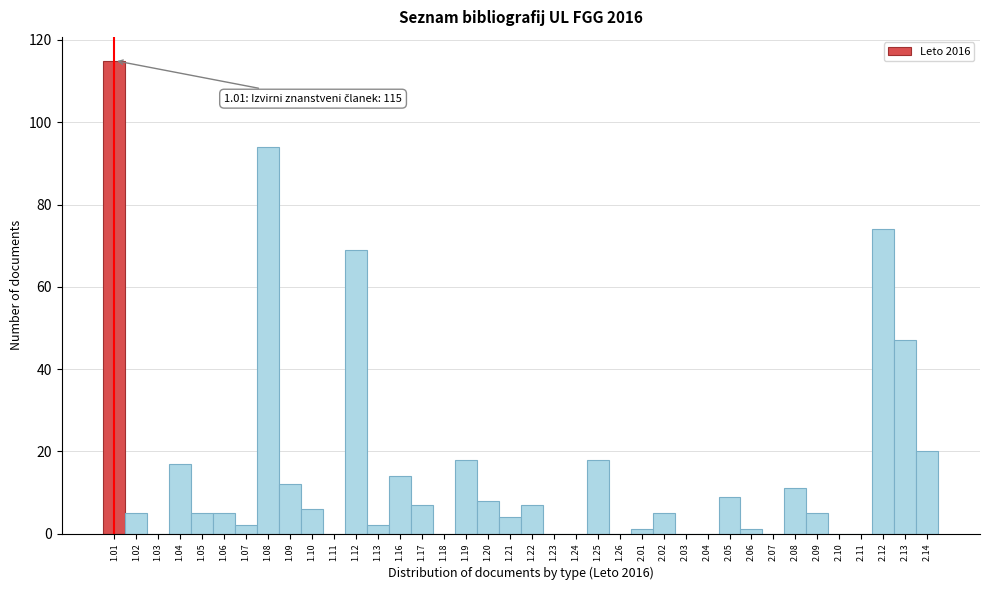

What is the sum of all values?

581